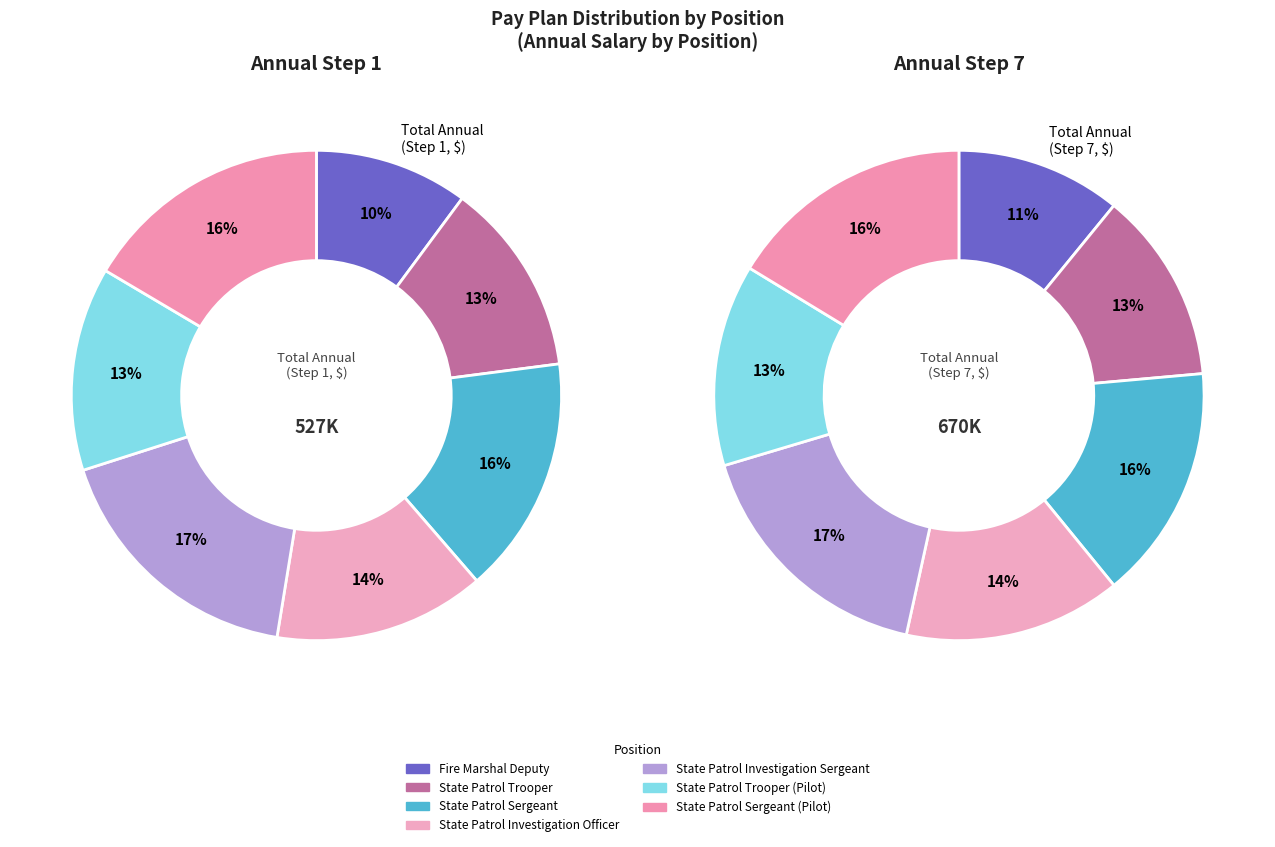

Which series has the largest range (max minus min)?

Annual Step 7